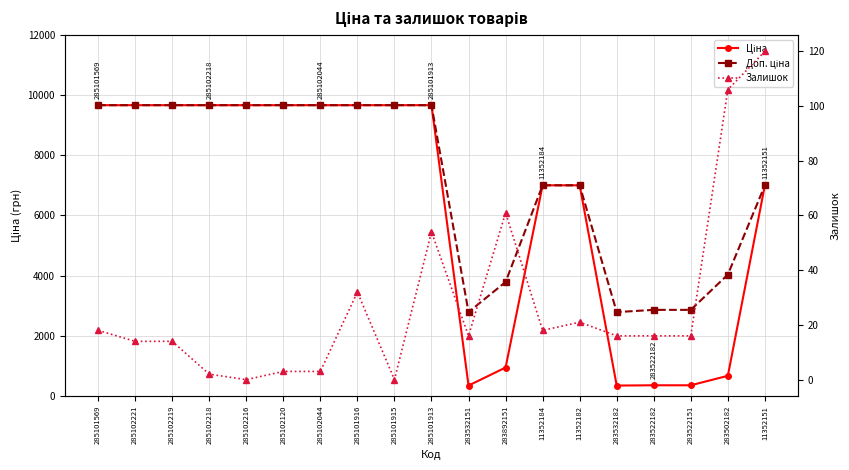

Is the value of Ціна at 283532151 greater than the value of Залишок at 285102216?

Yes